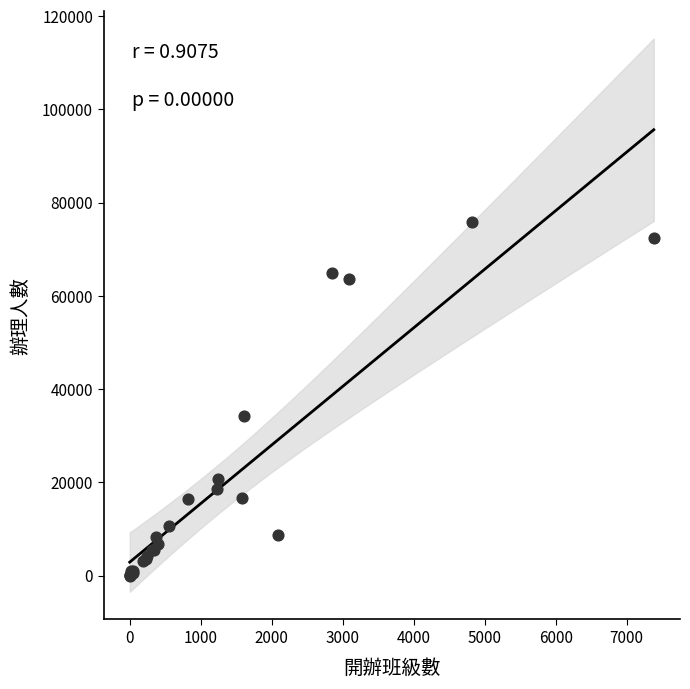

What Y value in the scatter plot is closest to 37925?

34239